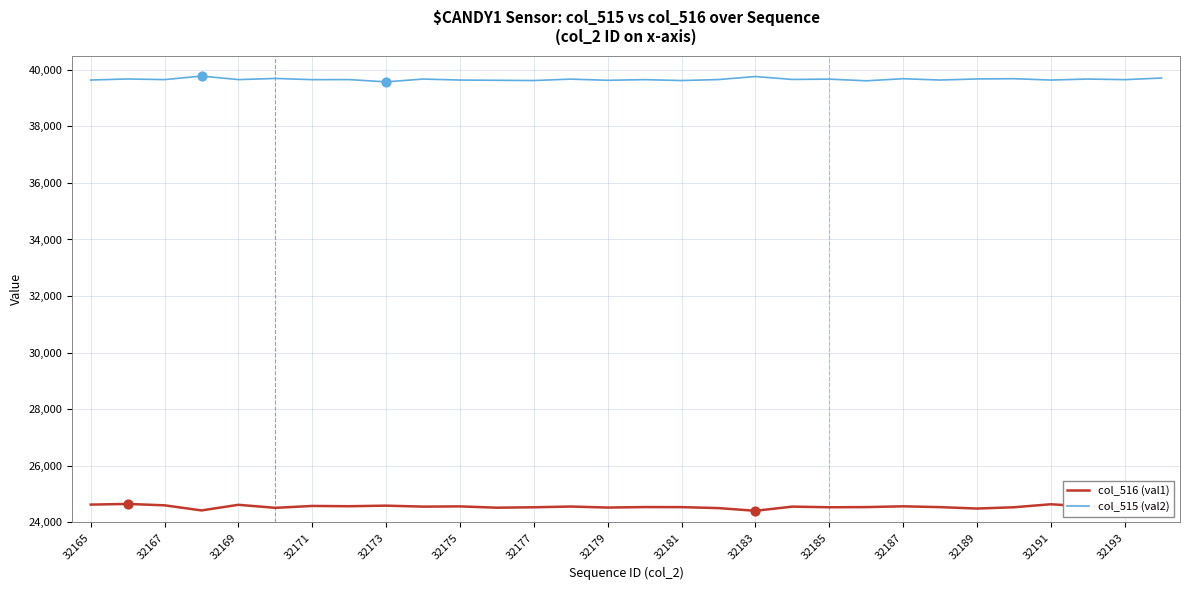

Which series has the largest total across all categories?

col_515 (val2)